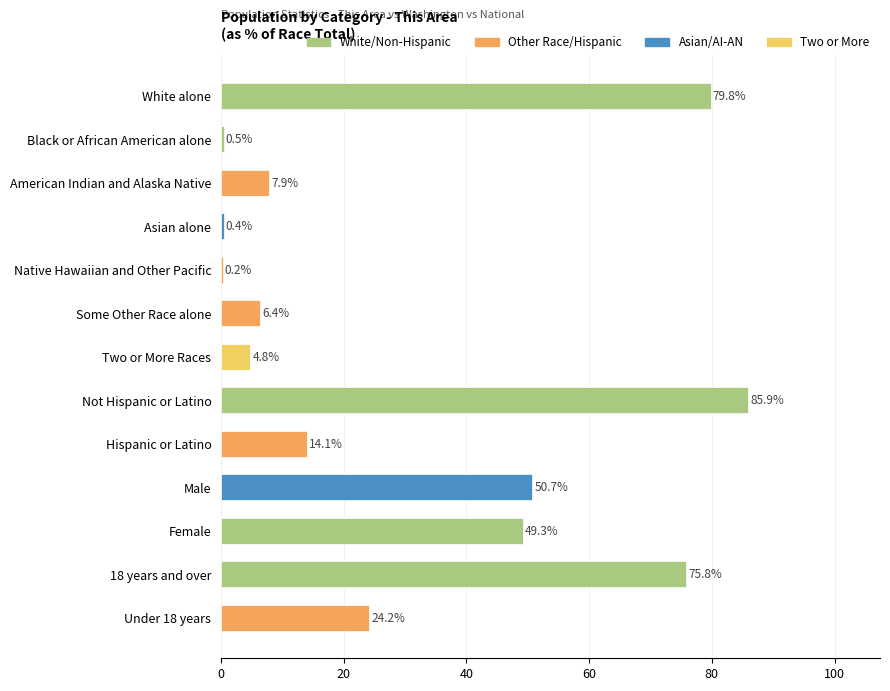

What is the change in value from Not Hispanic or Latino to Male?

-35.2